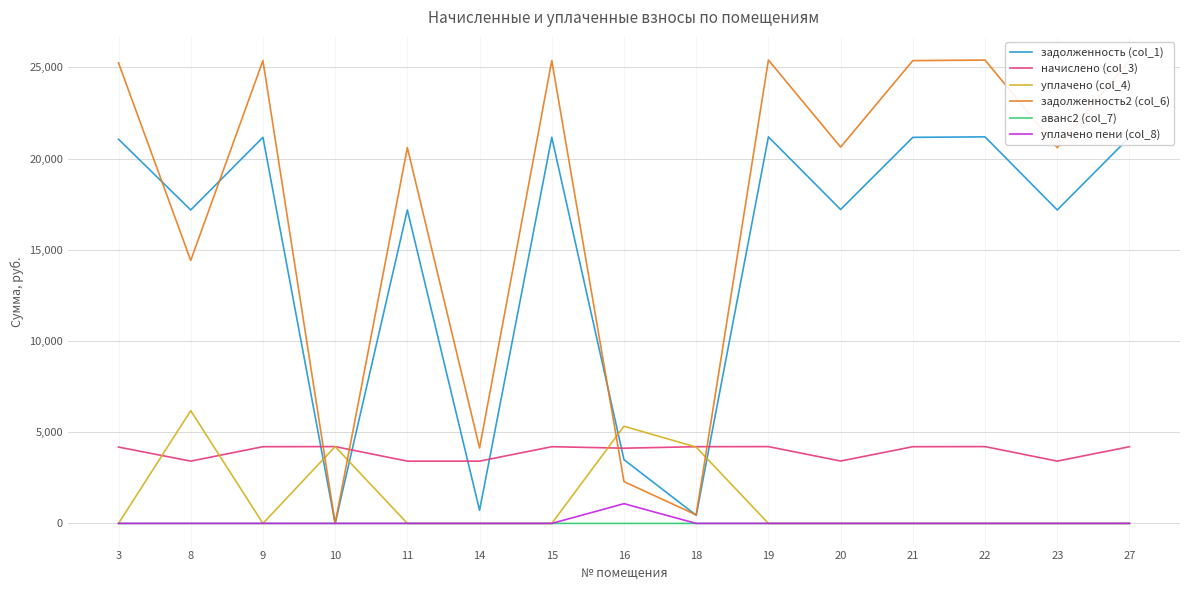

The value of уплачено (col_4) at 3 is 3892.9. True or false?

False